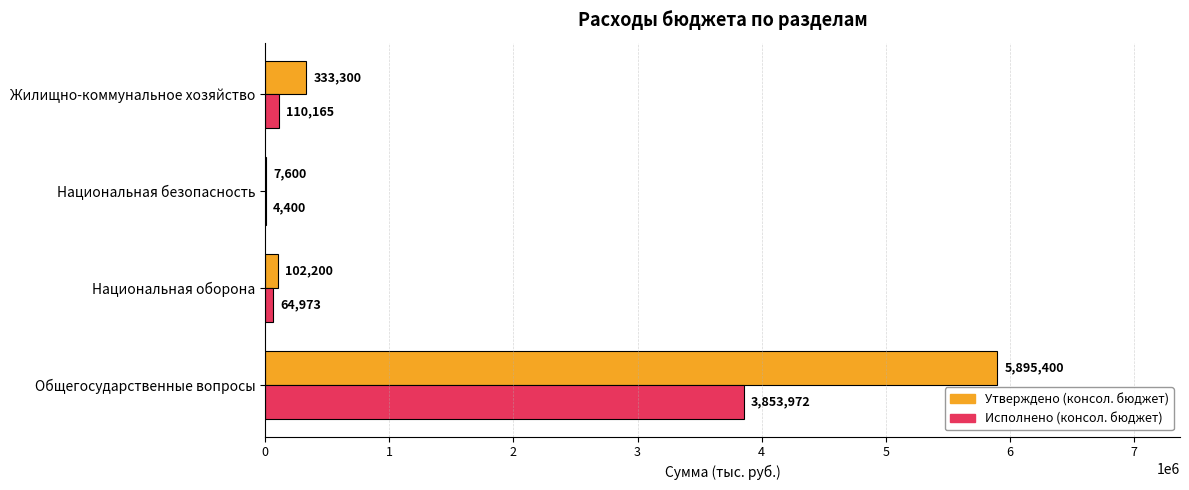

What is the sum of all Утверждено (консол. бюджет) values?

6338500.0